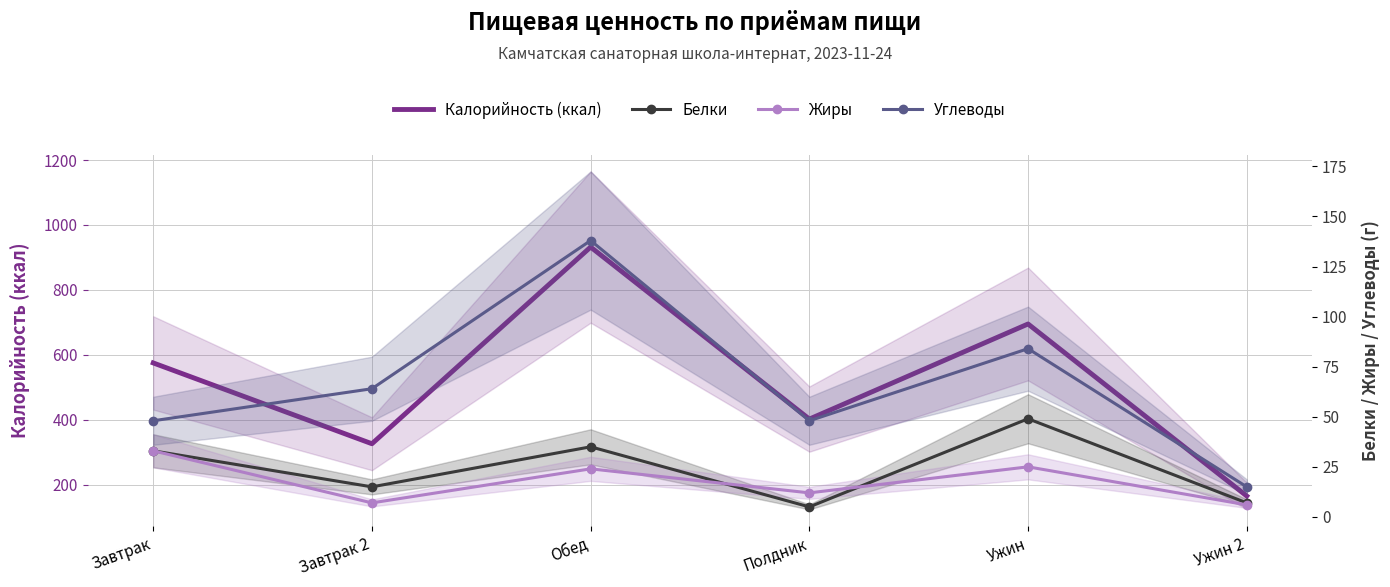

List the series in order of their peak value, lowest first.

Жиры, Белки, Углеводы, Калорийность (ккал)